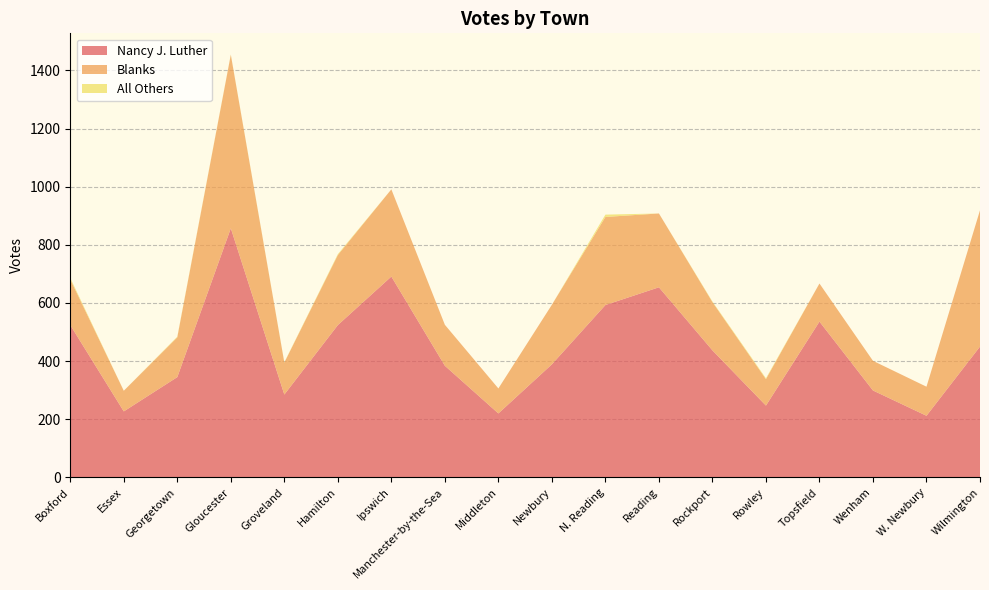

Reading right to left, list all the values displayed in this chart.

Nancy J. Luther: 450	212	299	536	247	437	654	593	389	220	384	691	524	285	857	345	227	524
Blanks: 469	100	102	131	91	166	254	303	205	86	141	300	241	110	597	137	71	157
All Others: 0	0	0	0	3	2	0	8	0	0	0	0	3	1	1	2	0	5